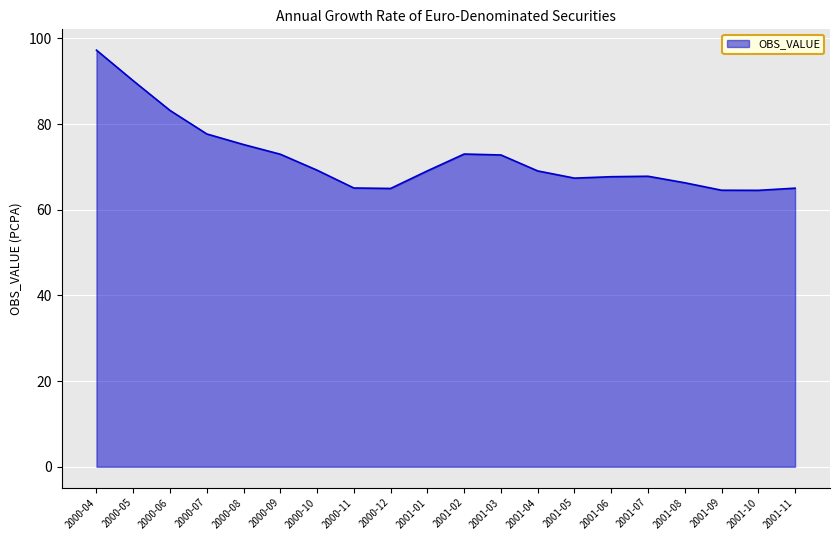

What position from the right is 2000-10?

14